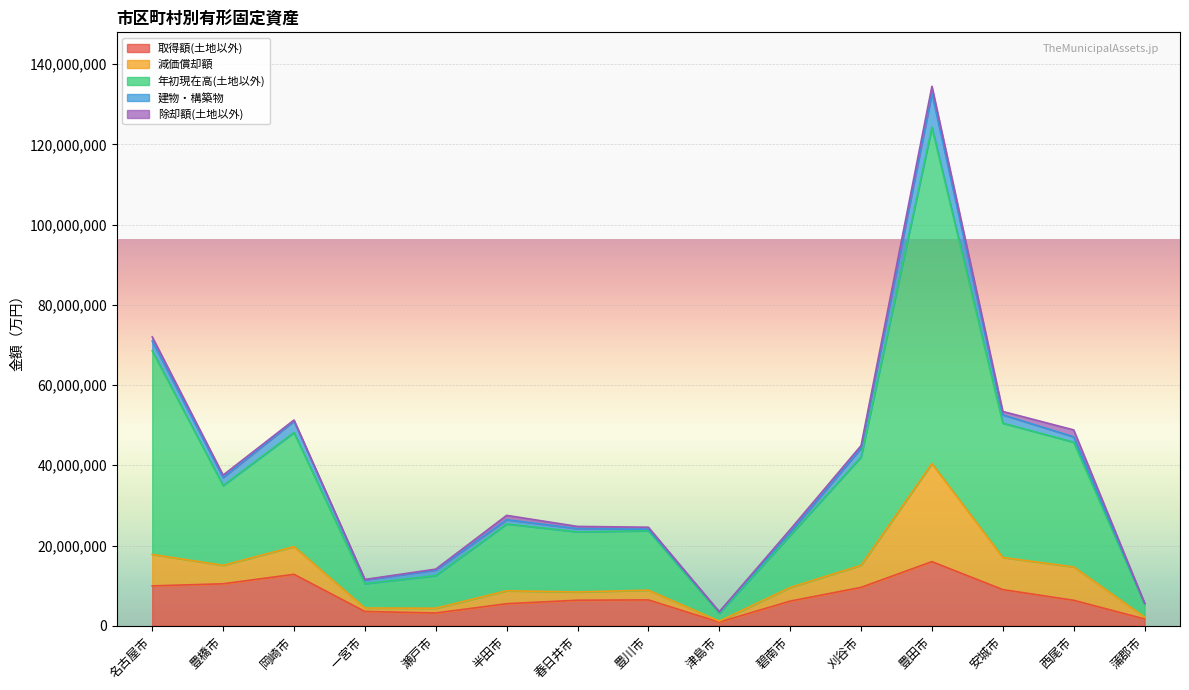

What is the maximum value shown in the chart?

83837555